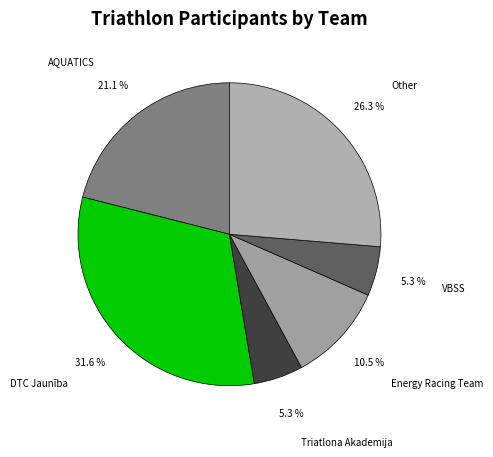

What is the largest slice in the pie chart?

DTC Jaunība